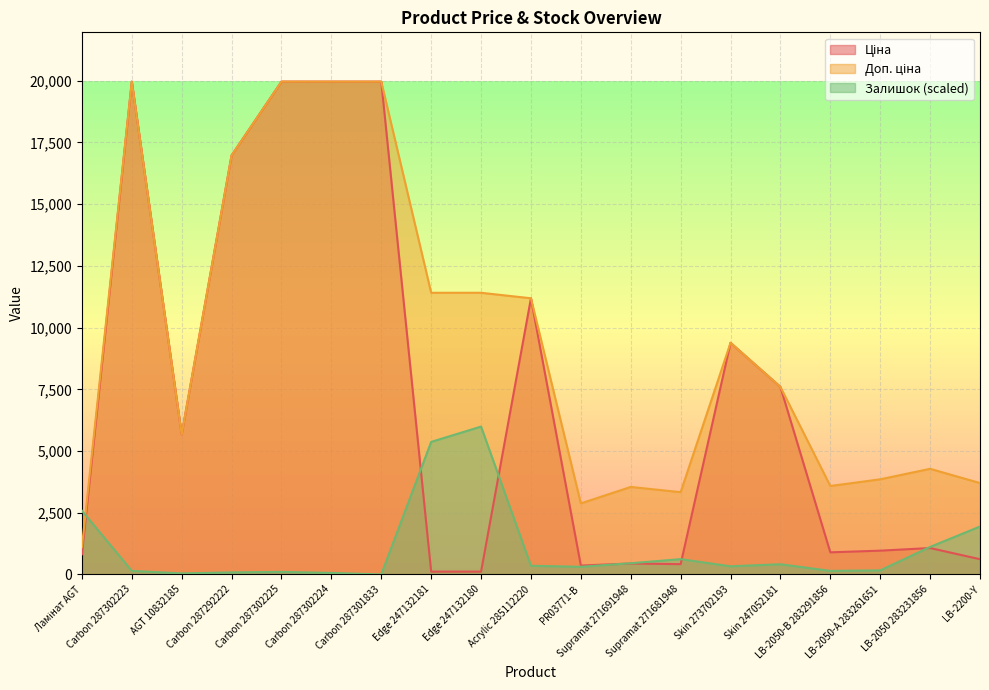

Reading right to left, extract all data points from this chart.

Ціна: LB-2200-Y=617.0	LB-2050 283231856=1069.8	LB-2050-А 283261651=963.5	LB-2050-В 283291856=895.9	Skin 247052181=7596.5	Skin 273702193=9384.0	Supramat 271681948=416.6	Supramat 271691948=443.1	PR03771-B=359.9	Acrylic 285112220=11188.2	Edge 247132180=114.1	Edge 247132181=114.1	Carbon 287301833=19964.2	Carbon 287302224=19964.2	Carbon 287302225=19964.2	Carbon 287292222=16976.3	AGT 10832185=5673.8	Carbon 287302223=19964.2	Ламінат AGT=818.5
Доп. ціна: LB-2200-Y=3701.9	LB-2050 283231856=4279.1	LB-2050-А 283261651=3854.0	LB-2050-В 283291856=3583.6	Skin 247052181=7596.5	Skin 273702193=9384.0	Supramat 271681948=3332.5	Supramat 271691948=3545.0	PR03771-B=2878.8	Acrylic 285112220=11188.2	Edge 247132180=11410.0	Edge 247132181=11410.0	Carbon 287301833=19964.2	Carbon 287302224=19964.2	Carbon 287302225=19964.2	Carbon 287292222=16976.3	AGT 10832185=5673.8	Carbon 287302223=19964.2	Ламінат AGT=1109.2
Залишок: LB-2200-Y=1941.3	LB-2050 283231856=1115.2	LB-2050-А 283261651=165.2	LB-2050-В 283291856=144.6	Skin 247052181=413.1	Skin 273702193=330.4	Supramat 271681948=619.6	Supramat 271691948=454.4	PR03771-B=309.8	Acrylic 285112220=351.1	Edge 247132180=5989.3	Edge 247132181=5369.7	Carbon 287301833=0.0	Carbon 287302224=62.0	Carbon 287302225=103.3	Carbon 287292222=82.6	AGT 10832185=41.3	Carbon 287302223=144.6	Ламінат AGT=2581.6